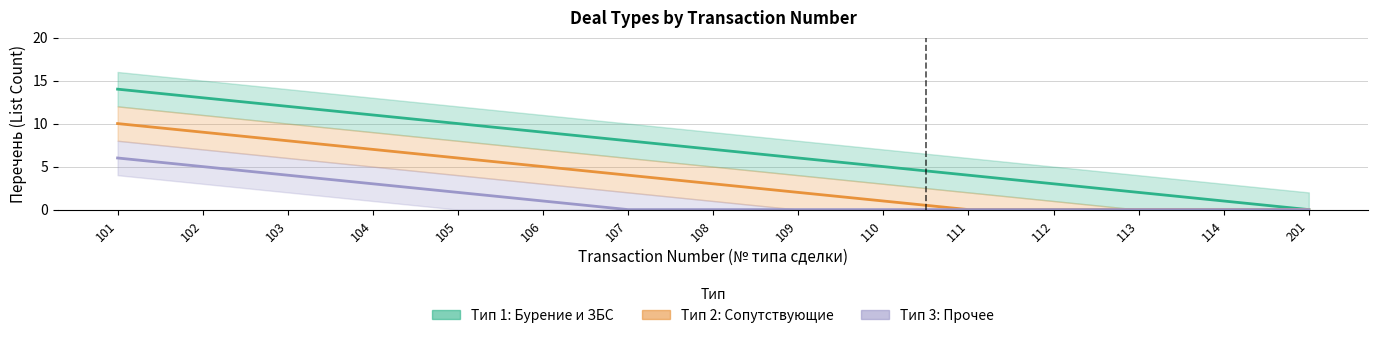

What is the average value of the Перечень тип 3 (Прочее) series?

1